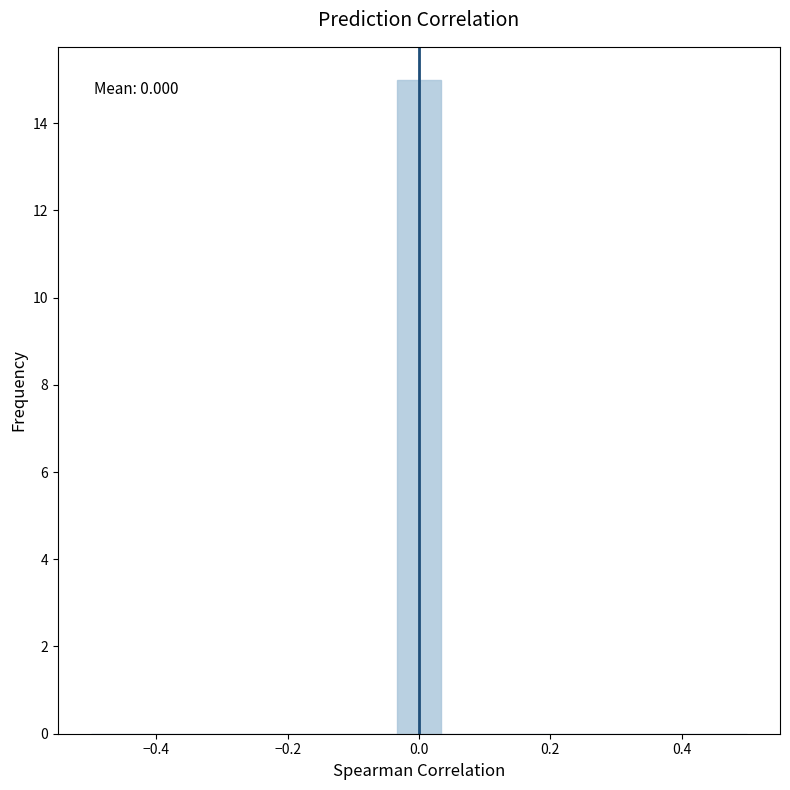

Around what value on the x-axis is the tallest bar? Give the approximate position of its centre, as read against the axis.

0.00